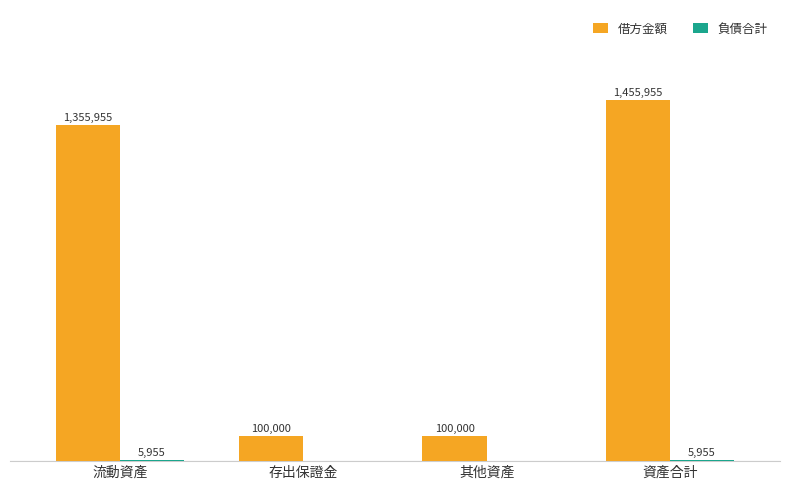

Between 其他資產 and 資產合計, which series saw the biggest shift?

借方金額